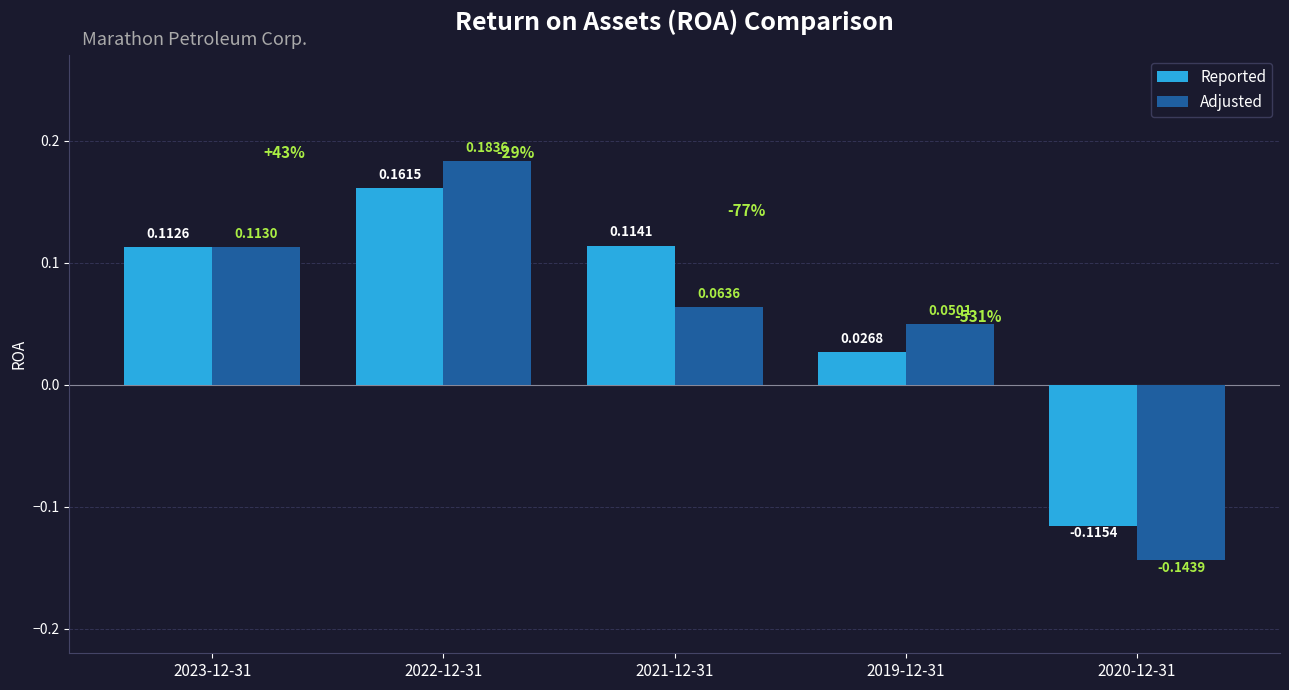

At 2022-12-31, list the series in order from smallest to largest.

Reported, Adjusted